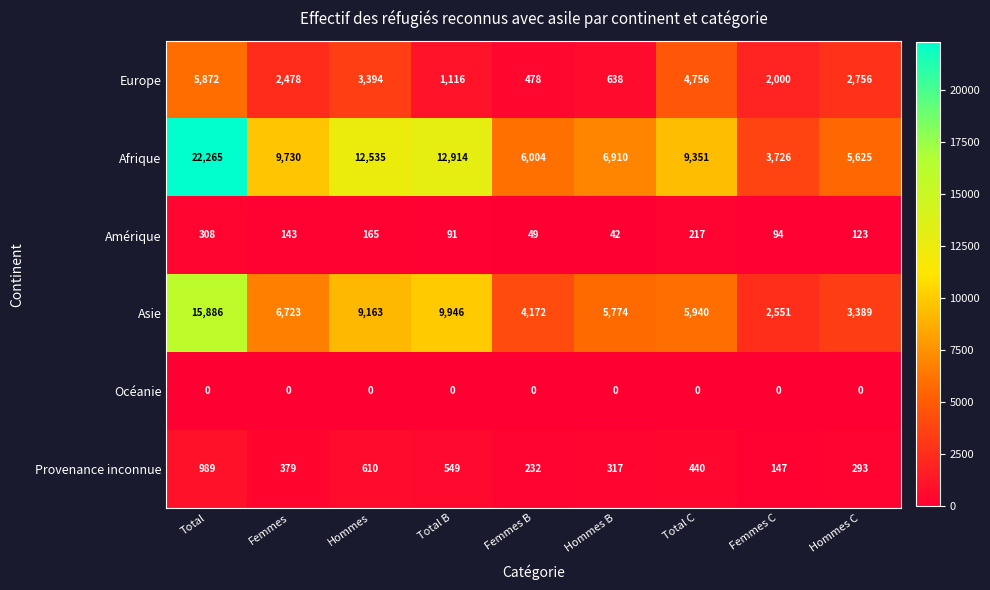

Which series has the largest total across all categories?

Afrique